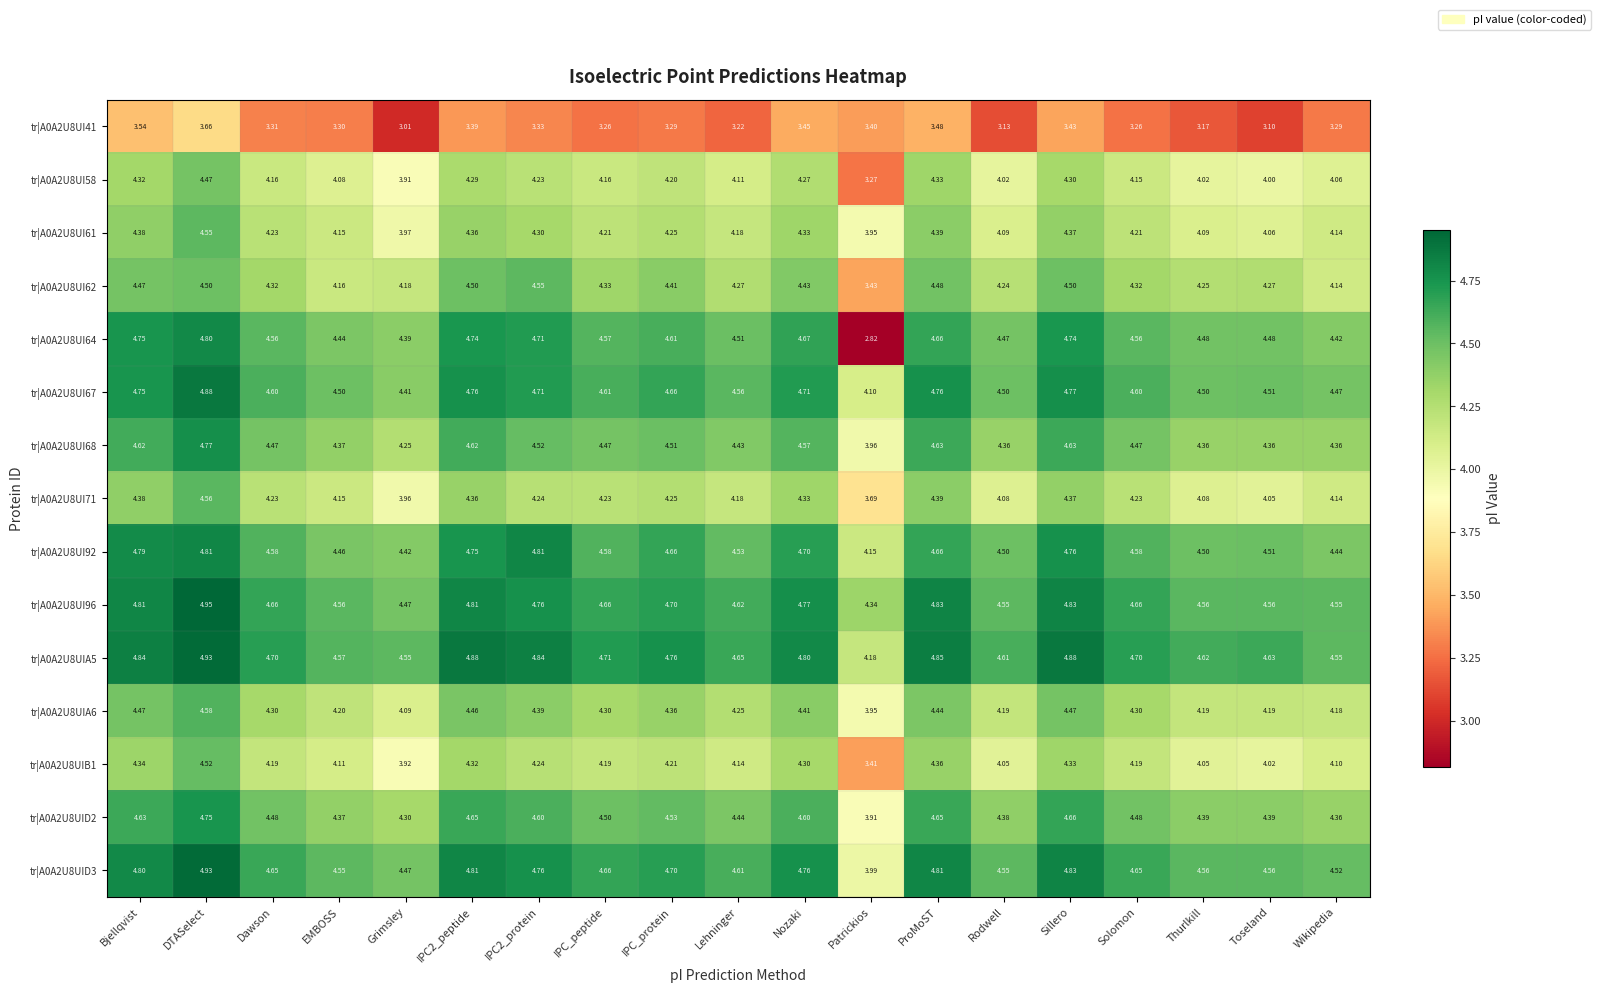

Which category has the lowest value in the tr|A0A2U8UID2 series?

Patrickios